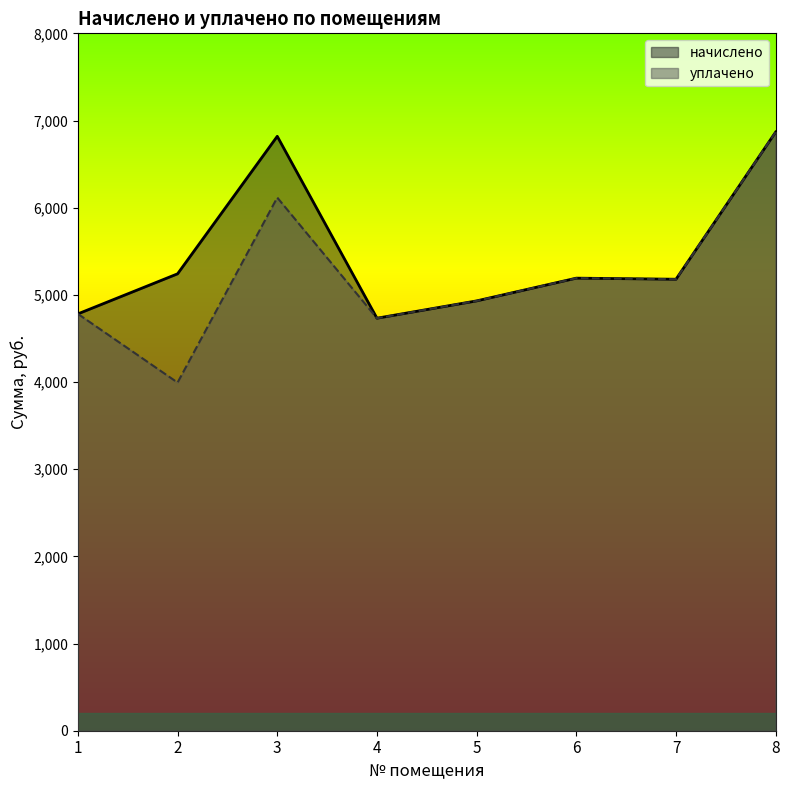

Between 8 and 6, which is larger?

8